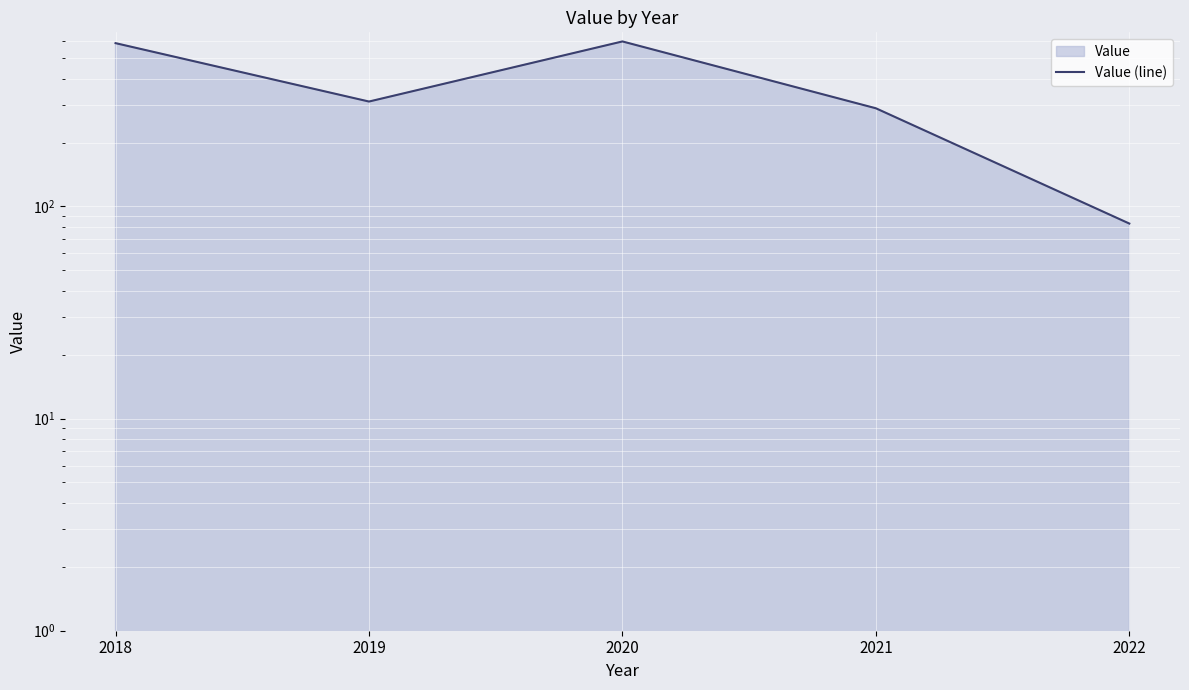

Reading left to right, list all the values displayed in this chart.

588	312	599	290	83